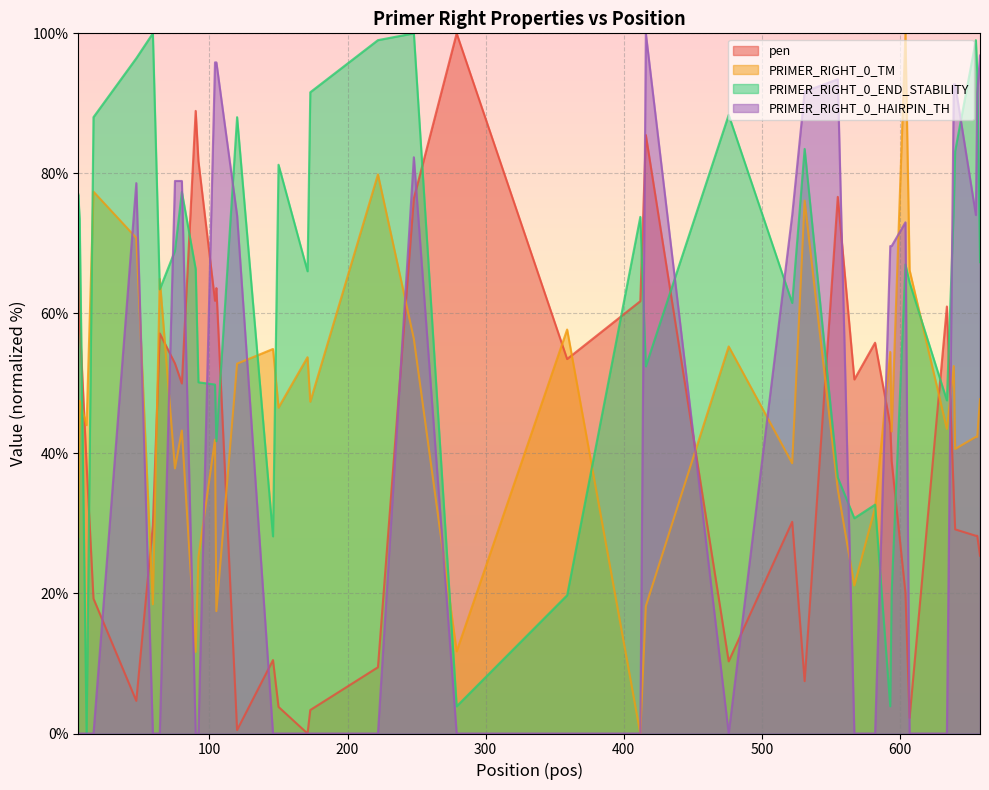

What is the value of the PRIMER_RIGHT_0_END_STABILITY point at the 17th from the left?

66.0